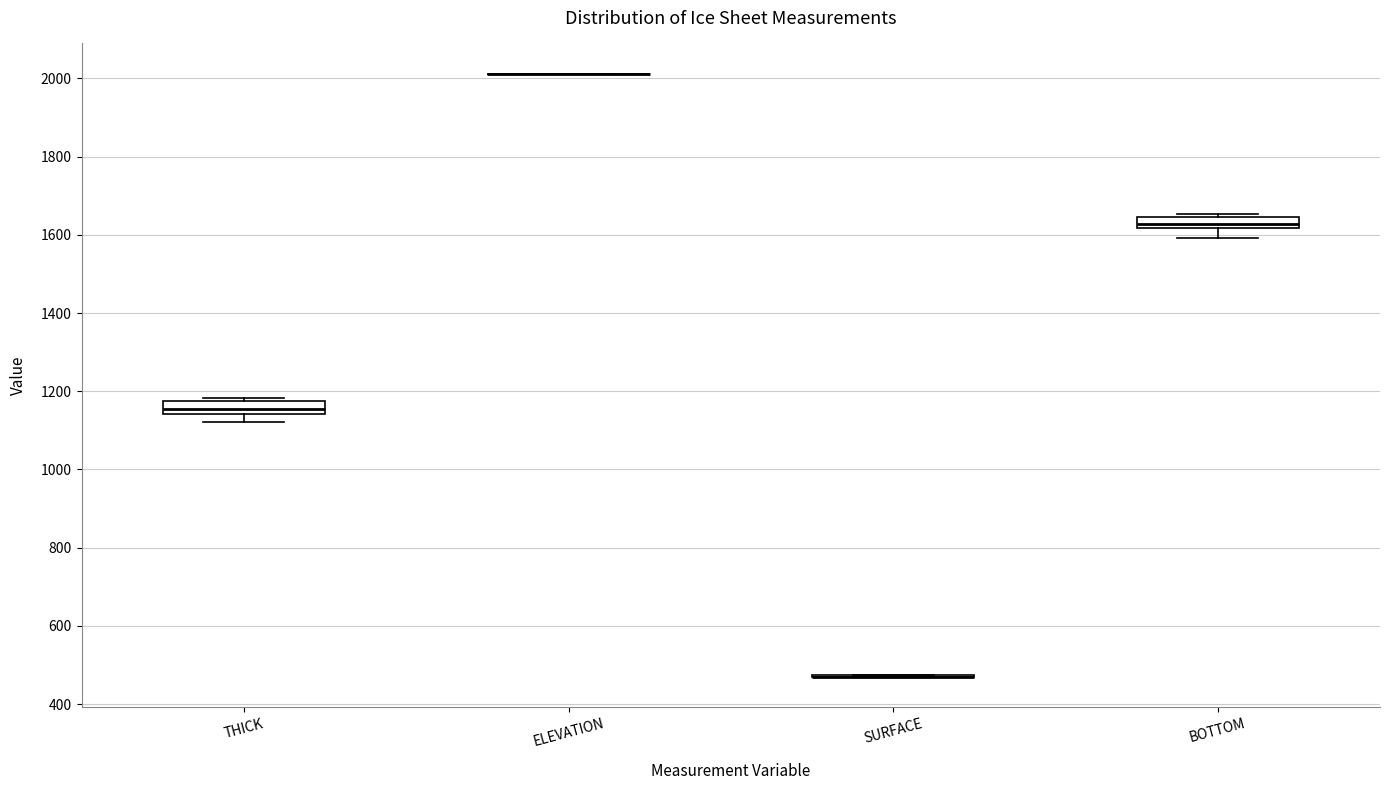

Where does the median line of the box for THICK sit on the y-axis? The values are not printed on the chart, so give them approximately, as read against the axis.

1160